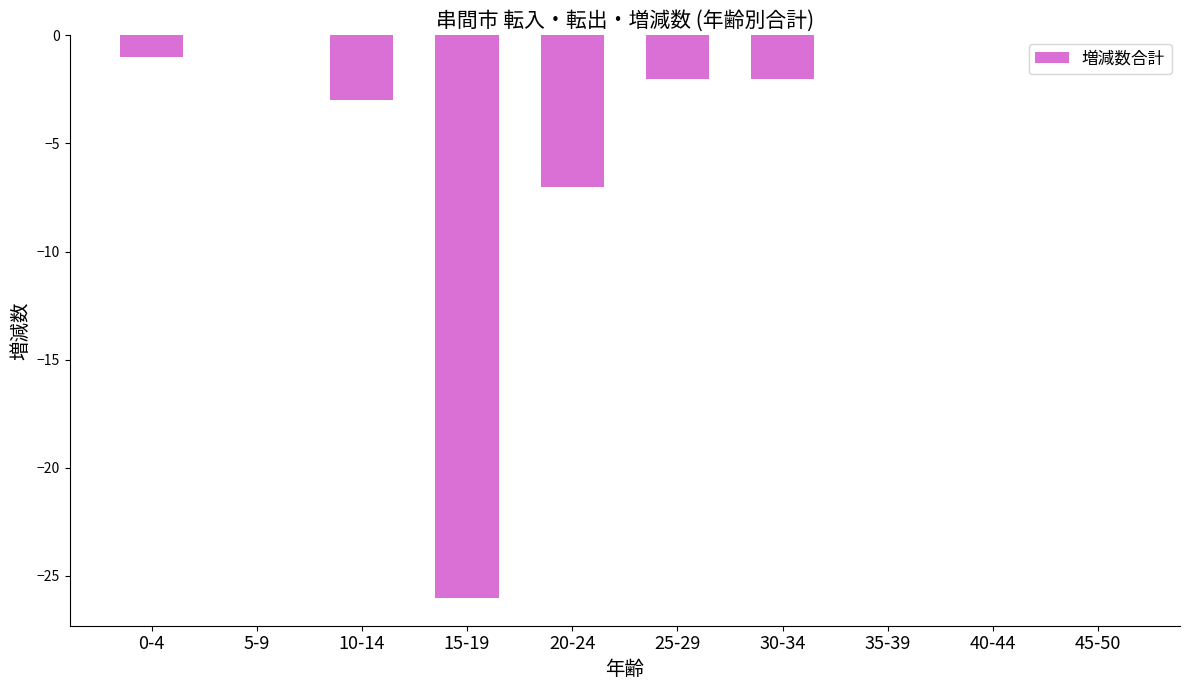

The chart shows a value of -26 at 15-19. True or false?

True